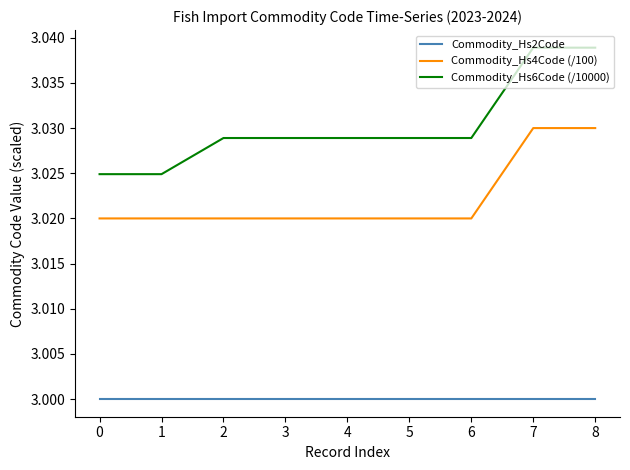

Between 1 and 2, which series saw the biggest shift?

Commodity_Hs6Code (/10000)